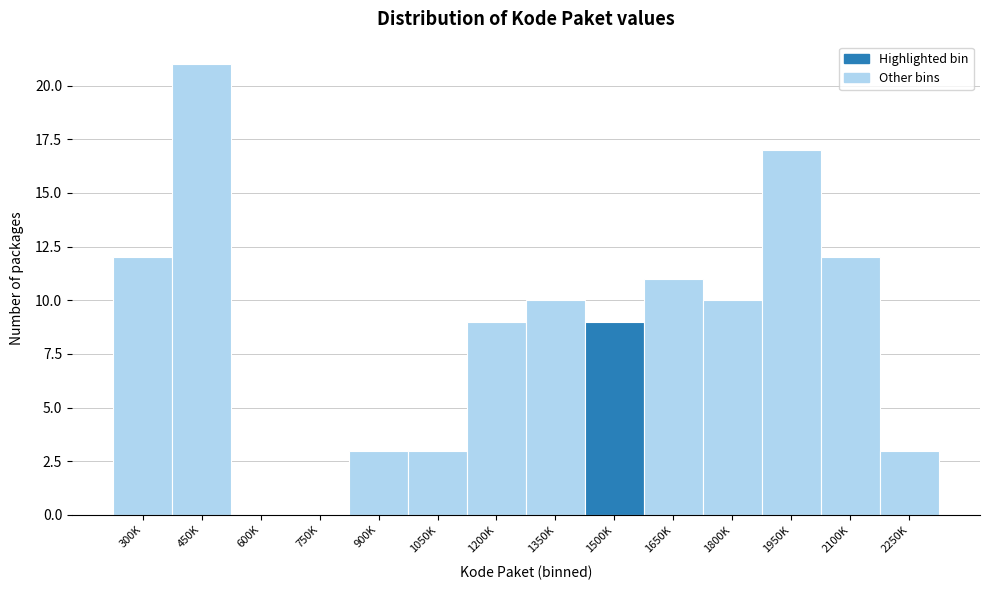

Reading left to right, extract all data points from this chart.

300K=12	450K=21	600K=0	750K=0	900K=3	1050K=3	1200K=9	1350K=10	1500K=9	1650K=11	1800K=10	1950K=17	2100K=12	2250K=3